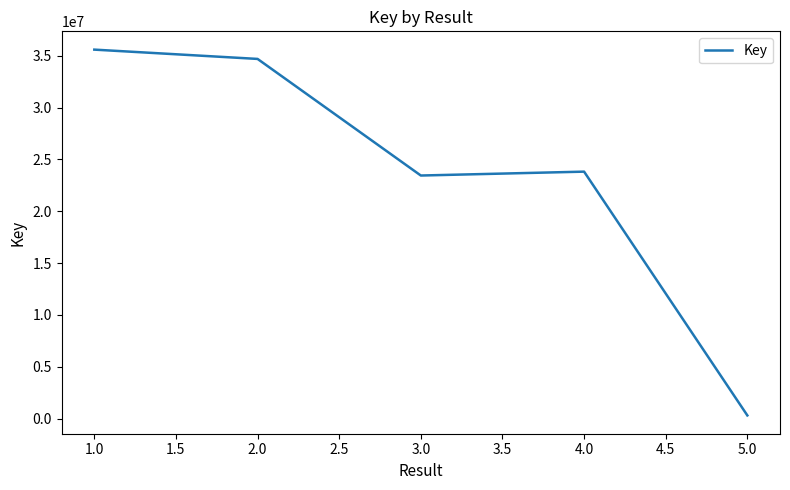

At which label is the value closest to 17953235?

3.0